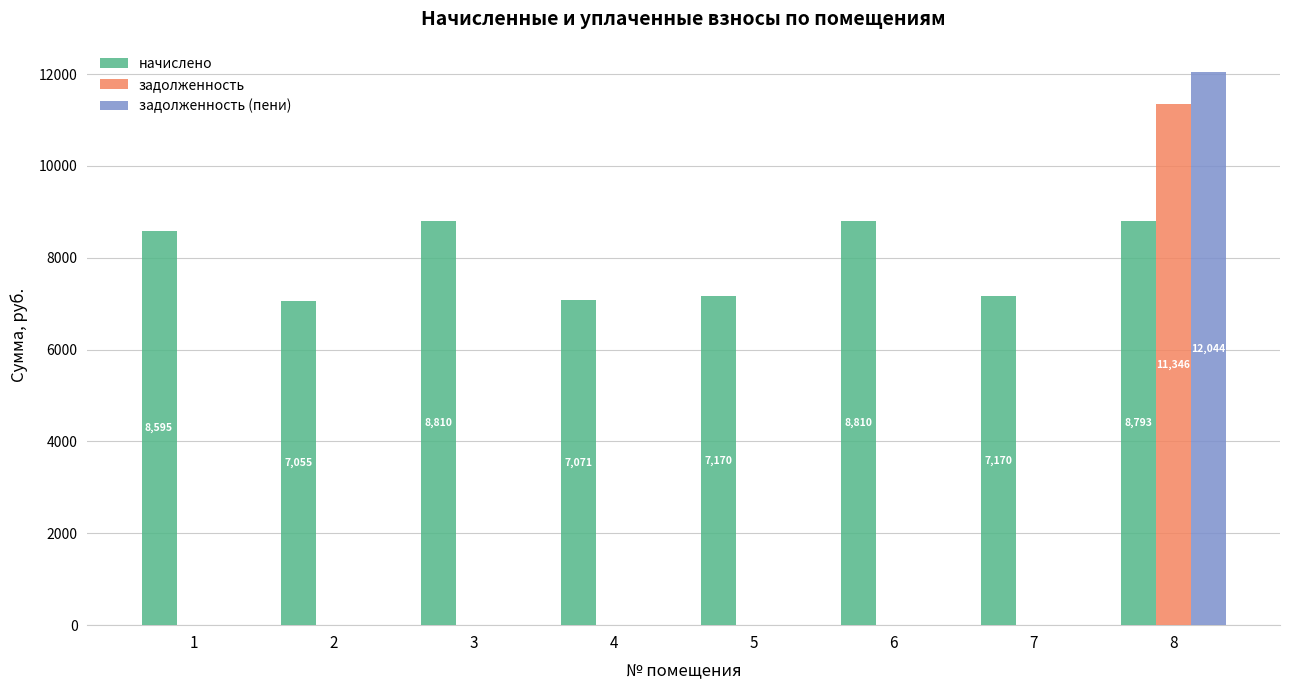

Count the number of data series in this chart.

3